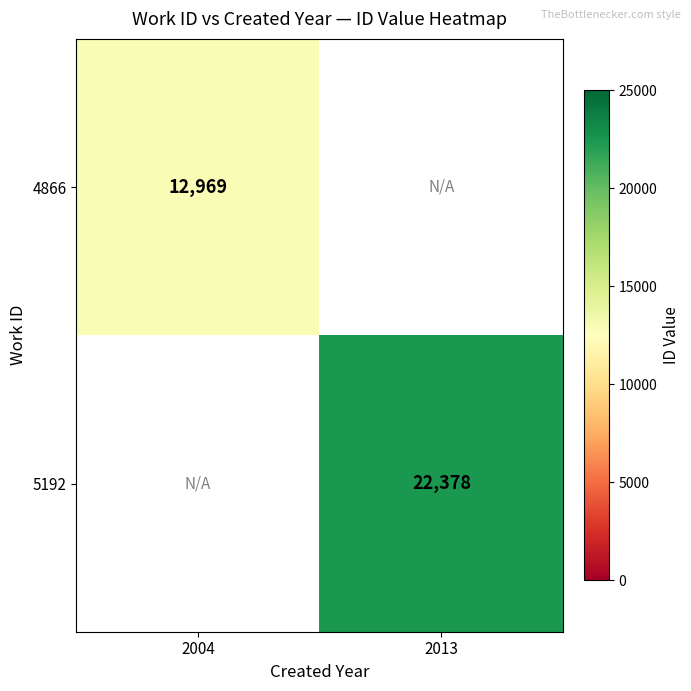

Is it true that 4866 equals 5427.6 at 2004?

False